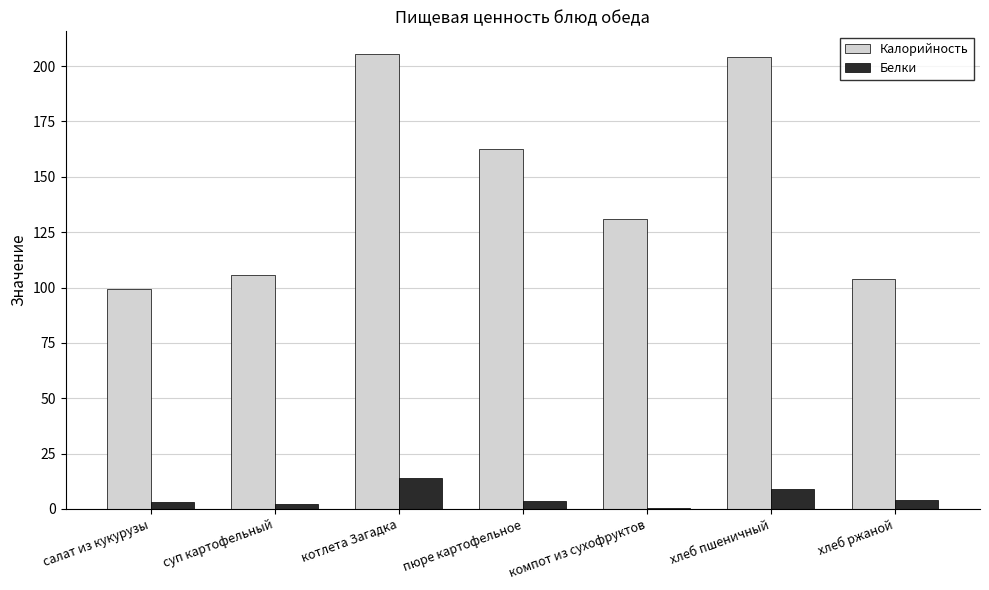

True or false: Калорийность has a value of 104.0 at хлеб ржаной.

True